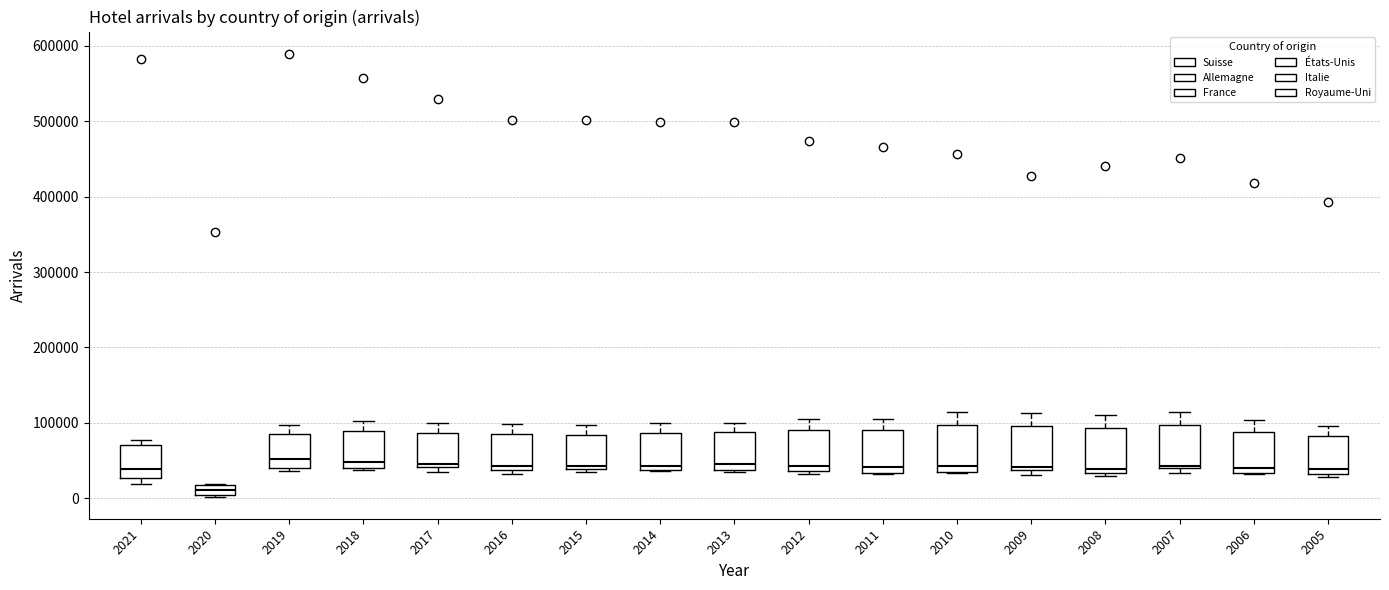

Which box's median line is the lowest?

2020